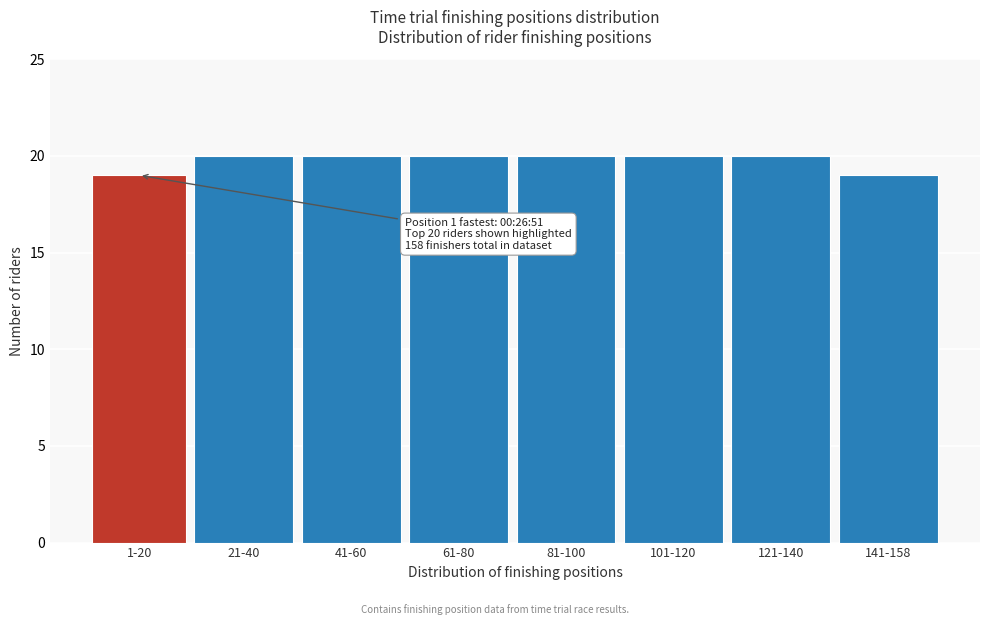

Reading right to left, list all the values displayed in this chart.

141-158=19	121-140=20	101-120=20	81-100=20	61-80=20	41-60=20	21-40=20	1-20=19